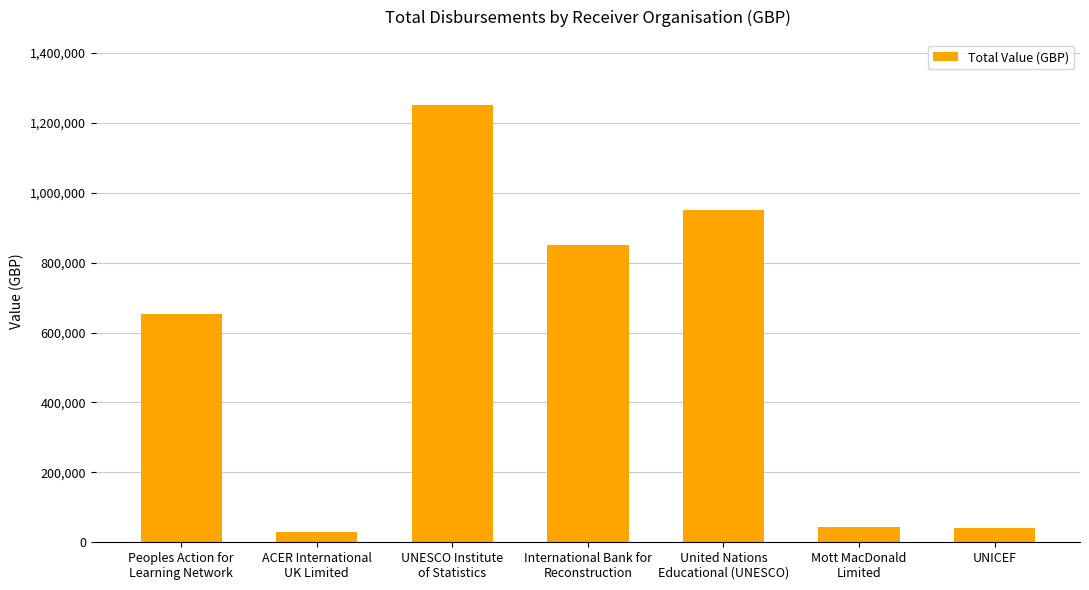

Are the bars grouped side by side (vs. stacked)?

No